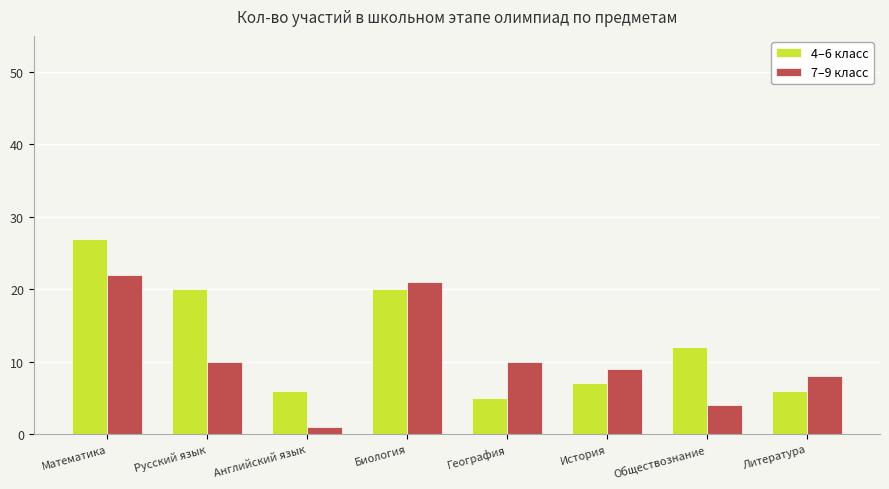

What are all the series names shown in the legend?

4–6 класс, 7–9 класс